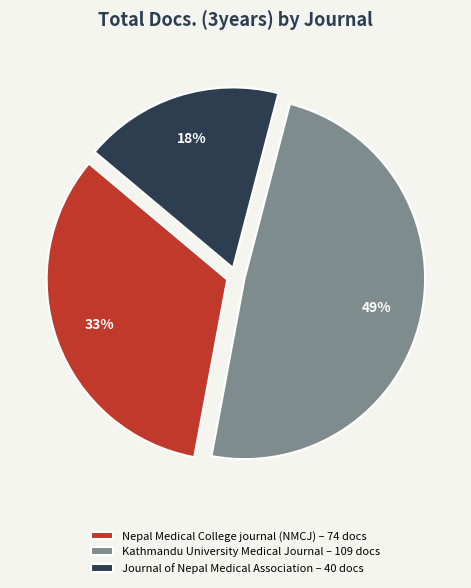

Count the number of slices in the pie.

3